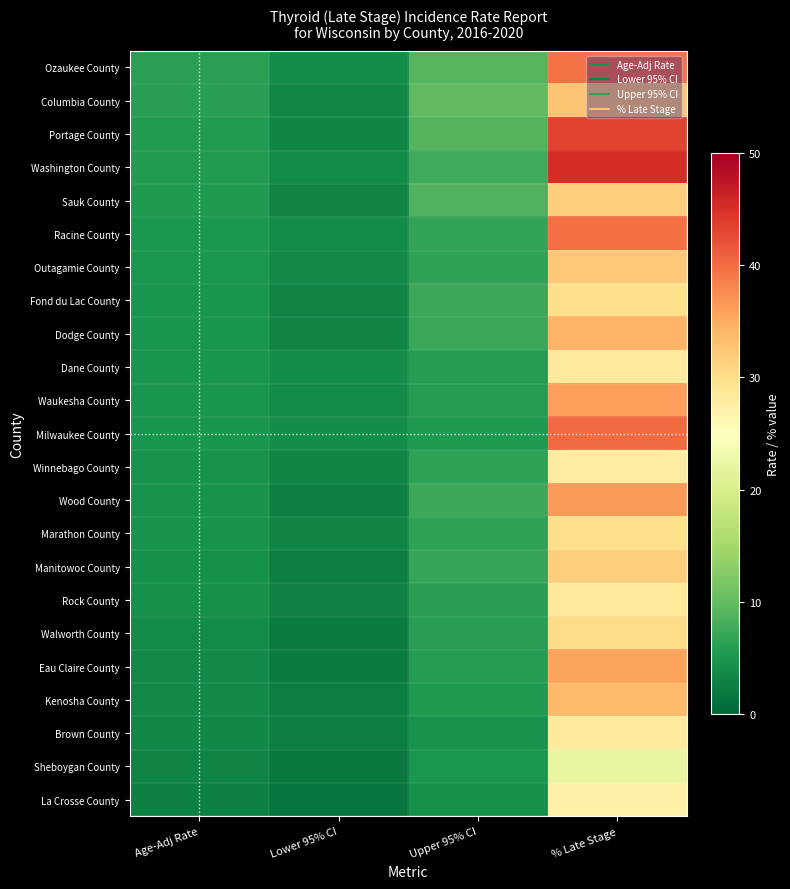

Reading right to left, extract all data points from this chart.

Ozaukee County: % Late Stage=39.5	Upper 95% CI=9.0	Lower 95% CI=4.0	Age-Adj Rate=6.1
Columbia County: % Late Stage=32.7	Upper 95% CI=9.7	Lower 95% CI=3.4	Age-Adj Rate=6.0
Portage County: % Late Stage=43.2	Upper 95% CI=8.9	Lower 95% CI=3.3	Age-Adj Rate=5.6
Washington County: % Late Stage=45.2	Upper 95% CI=7.6	Lower 95% CI=3.9	Age-Adj Rate=5.5
Sauk County: % Late Stage=31.7	Upper 95% CI=8.6	Lower 95% CI=3.1	Age-Adj Rate=5.4
Racine County: % Late Stage=39.7	Upper 95% CI=6.7	Lower 95% CI=3.8	Age-Adj Rate=5.1
Outagamie County: % Late Stage=32.4	Upper 95% CI=6.6	Lower 95% CI=3.6	Age-Adj Rate=4.9
Fond du Lac County: % Late Stage=30.0	Upper 95% CI=7.3	Lower 95% CI=3.1	Age-Adj Rate=4.8
Dodge County: % Late Stage=34.2	Upper 95% CI=7.2	Lower 95% CI=3.1	Age-Adj Rate=4.8
Dane County: % Late Stage=28.2	Upper 95% CI=5.7	Lower 95% CI=4.0	Age-Adj Rate=4.8
Waukesha County: % Late Stage=36.0	Upper 95% CI=5.8	Lower 95% CI=3.8	Age-Adj Rate=4.8
Milwaukee County: % Late Stage=40.2	Upper 95% CI=5.4	Lower 95% CI=4.1	Age-Adj Rate=4.7
Winnebago County: % Late Stage=27.9	Upper 95% CI=6.4	Lower 95% CI=3.3	Age-Adj Rate=4.6
Wood County: % Late Stage=36.4	Upper 95% CI=7.3	Lower 95% CI=2.6	Age-Adj Rate=4.5
Marathon County: % Late Stage=30.0	Upper 95% CI=6.5	Lower 95% CI=3.0	Age-Adj Rate=4.5
Manitowoc County: % Late Stage=31.7	Upper 95% CI=7.0	Lower 95% CI=2.5	Age-Adj Rate=4.3
Rock County: % Late Stage=28.5	Upper 95% CI=6.0	Lower 95% CI=2.9	Age-Adj Rate=4.3
Walworth County: % Late Stage=30.4	Upper 95% CI=6.0	Lower 95% CI=2.3	Age-Adj Rate=3.8
Eau Claire County: % Late Stage=35.7	Upper 95% CI=5.8	Lower 95% CI=2.2	Age-Adj Rate=3.7
Kenosha County: % Late Stage=33.7	Upper 95% CI=5.3	Lower 95% CI=2.5	Age-Adj Rate=3.7
Brown County: % Late Stage=28.2	Upper 95% CI=4.6	Lower 95% CI=2.5	Age-Adj Rate=3.4
Sheboygan County: % Late Stage=22.2	Upper 95% CI=4.9	Lower 95% CI=1.9	Age-Adj Rate=3.1
La Crosse County: % Late Stage=27.3	Upper 95% CI=4.4	Lower 95% CI=1.5	Age-Adj Rate=2.7